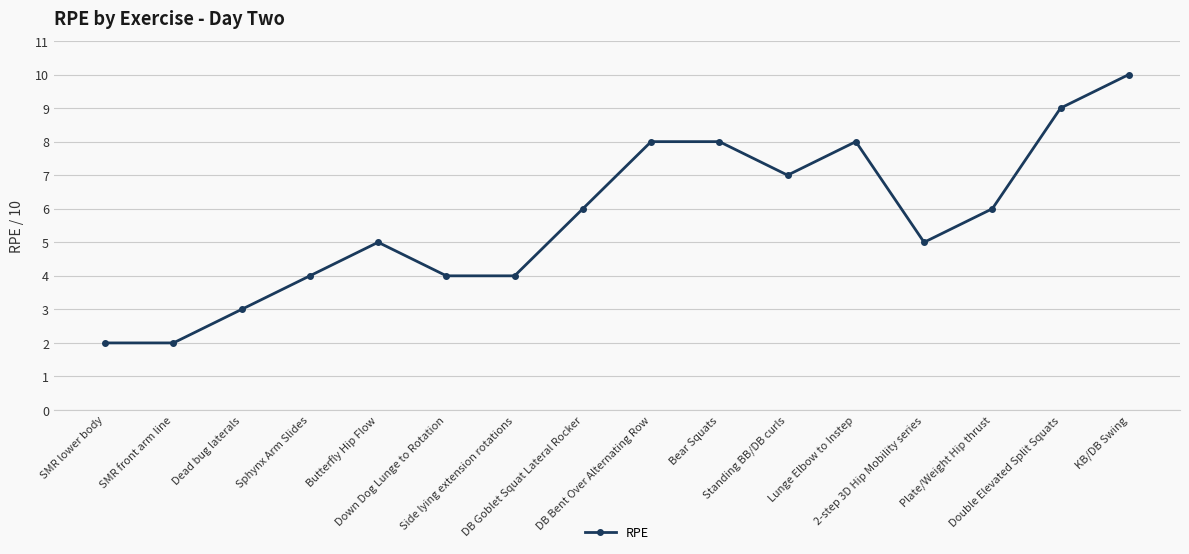

Reading left to right, list all the values displayed in this chart.

SMR lower body=2	SMR front arm line=2	Dead bug laterals=3	Sphynx Arm Slides=4	Butterfly Hip Flow=5	Down Dog Lunge to Rotation=4	Side lying extension rotations=4	DB Goblet Squat Lateral Rocker=6	DB Bent Over Alternating Row=8	Bear Squats=8	Standing BB/DB curls=7	Lunge Elbow to Instep=8	2-step 3D Hip Mobility series=5	Plate/Weight Hip thrust=6	Double Elevated Split Squats=9	KB/DB Swing=10